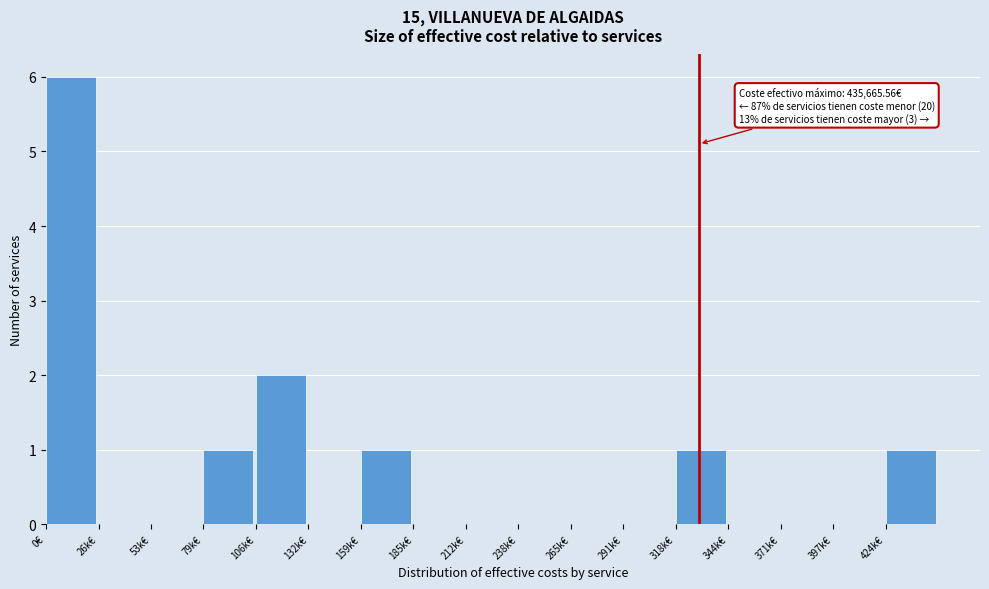

Reading left to right, transcribe all the data shown in this chart.

0€=6	26k€=0	53k€=0	79k€=1	106k€=2	132k€=0	159k€=1	185k€=0	212k€=0	238k€=0	265k€=0	291k€=0	318k€=1	344k€=0	371k€=0	397k€=0	424k€=1